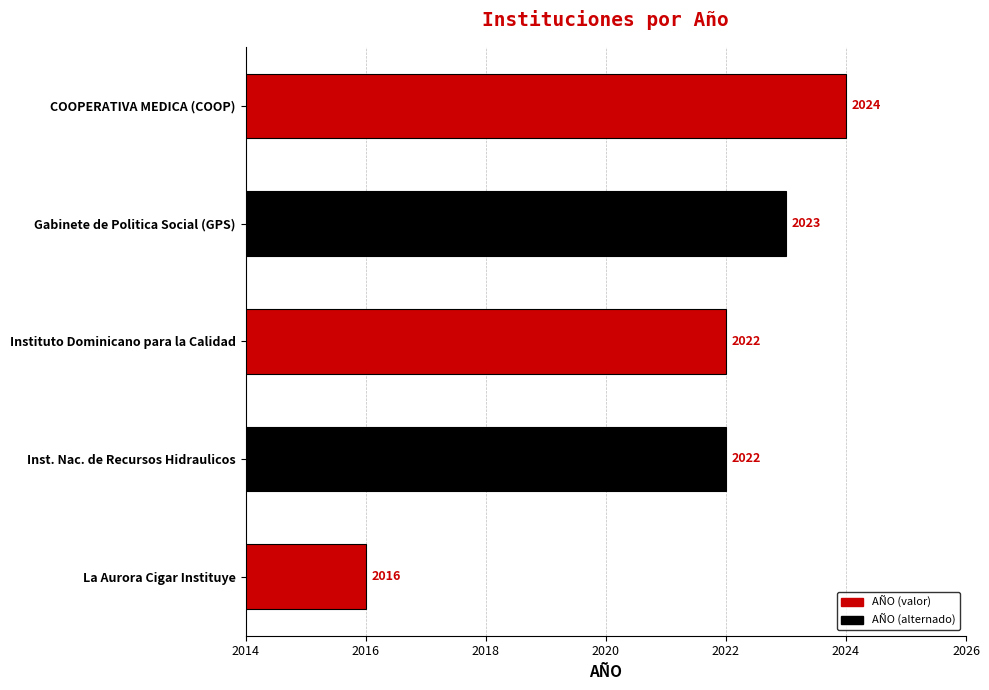

What is the approximate value at Instituto Dominicano para la Calidad?

2022